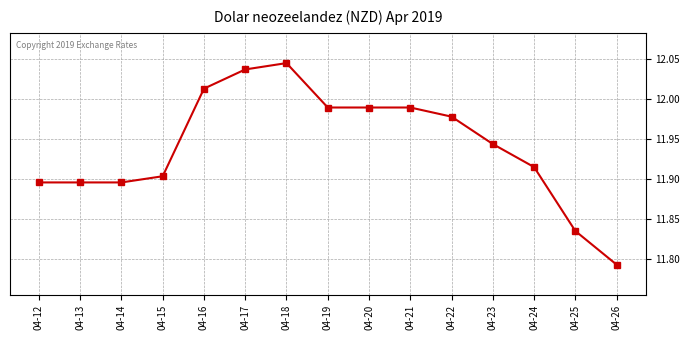

The value at 04-26 is 20.9. True or false?

False